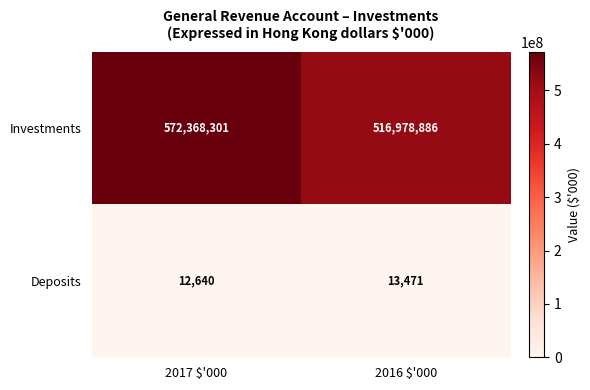

List the series in order of their peak value, lowest first.

Deposits, Investments